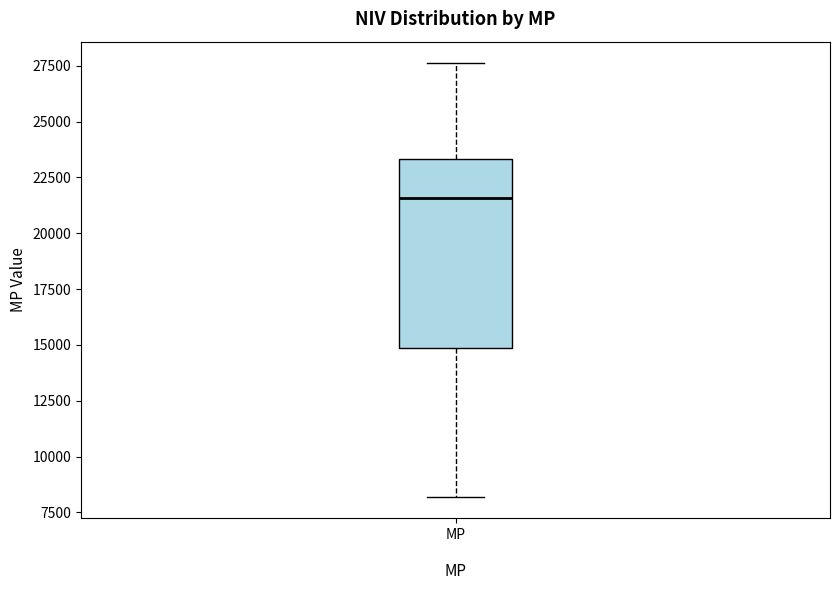

Read this box plot against the y-axis: the position of the median line, the range covered by the box, and the ends of both whiskers. The values are not printed on the chart, so give them approximately, as read against the axis.

median 21500, box 15000 to 23500, whiskers 8000 to 27500